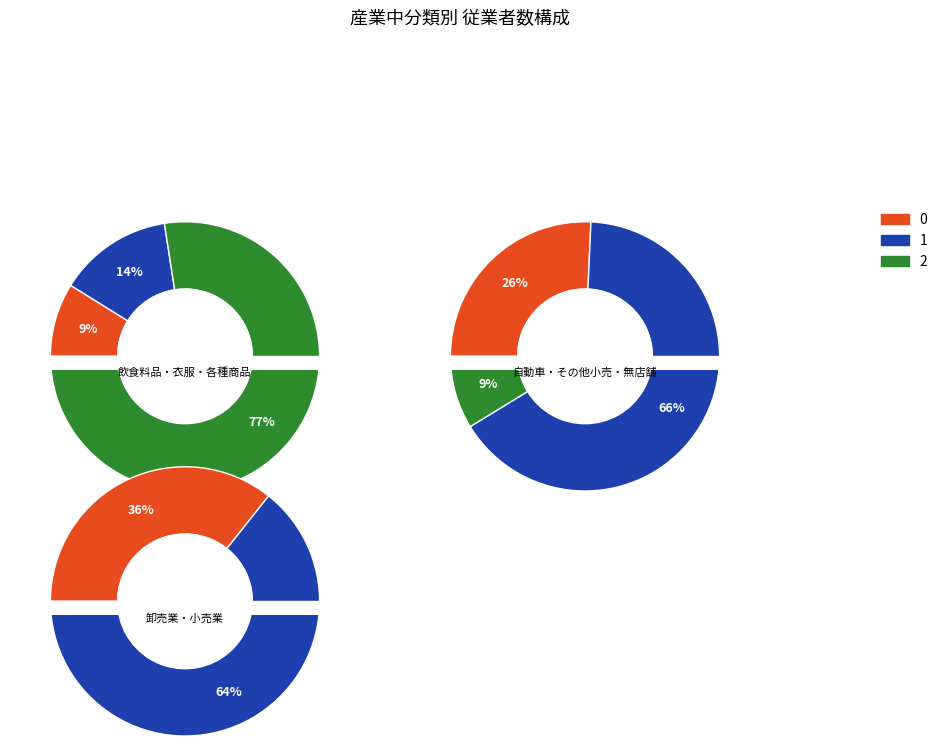

Count the number of slices in the pie.

3